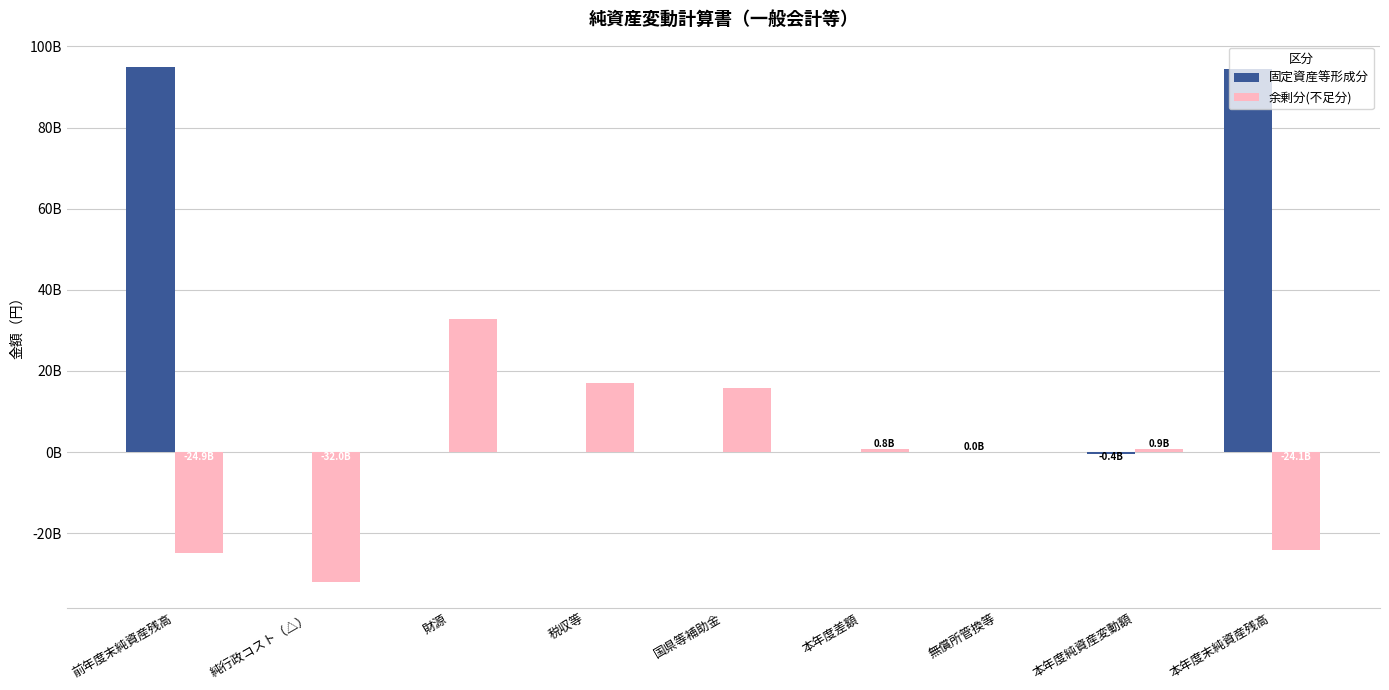

List the labels in order of 余剰分(不足分) value, largest first.

財源, 税収等, 国県等補助金, 本年度純資産変動額, 本年度差額, 無償所管換等, 本年度末純資産残高, 前年度末純資産残高, 純行政コスト（△）